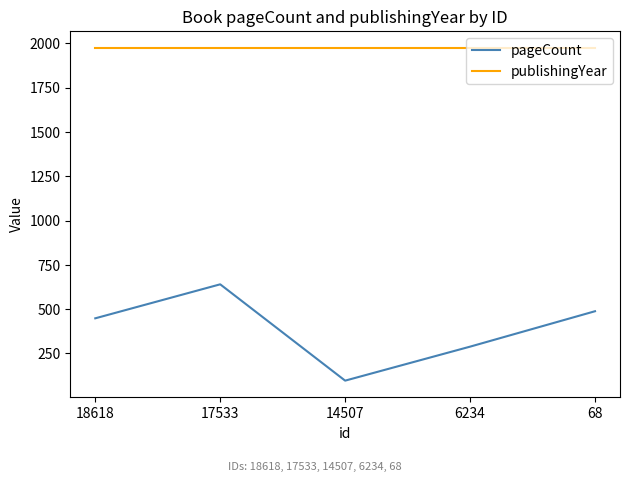

True or false: pageCount and publishingYear intersect in this chart.

False